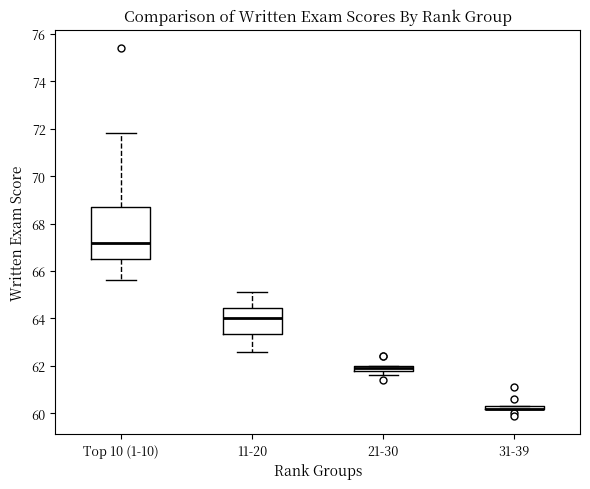

Comparing the boxes themselves (not the whiskers), which one is the tallest?

Top 10 (1-10)